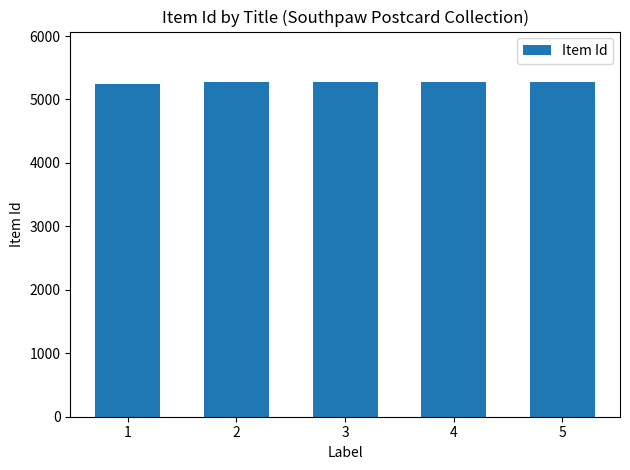

What is the ratio of the value at 4 to the value at 2?

1.0